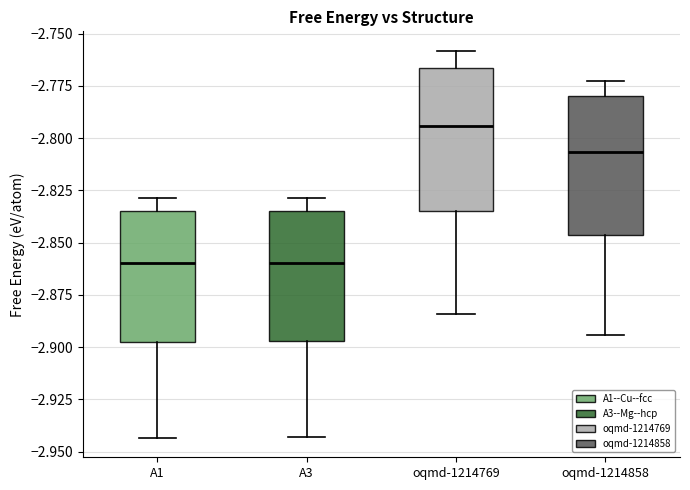

Where is the upper edge of the box for A1 on the y-axis? The values are not printed on the chart, so give them approximately, as read against the axis.

-2.835